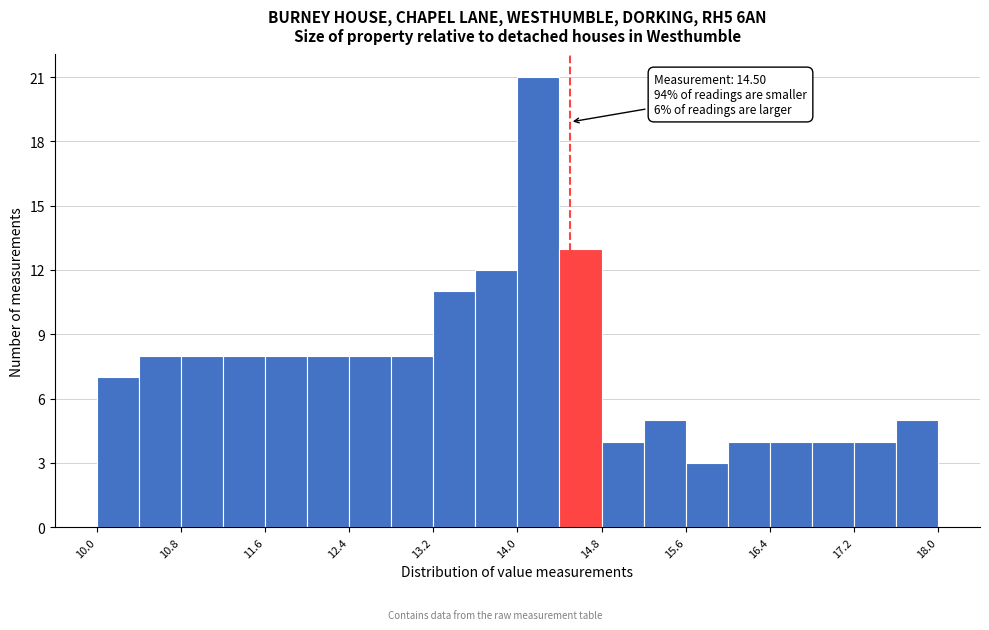

Which range on the x-axis has the tallest bar?

14.0 to 14.4